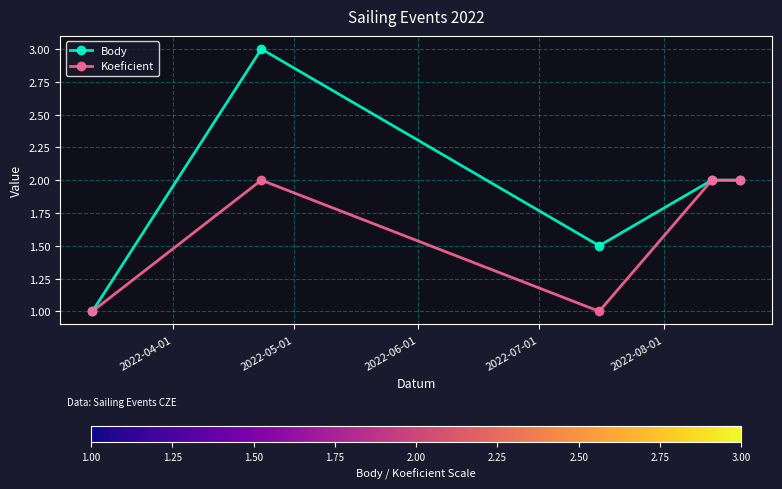

Which series has the widest spread of values?

Body